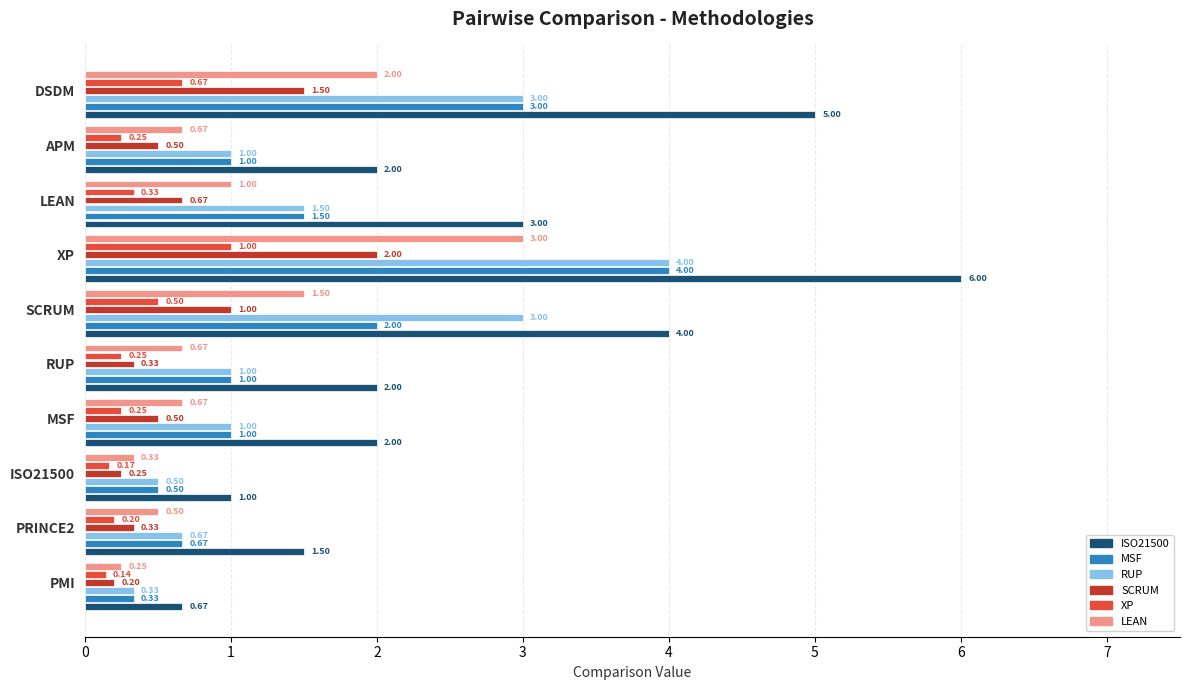

What is the sum of all RUP values?

16.0